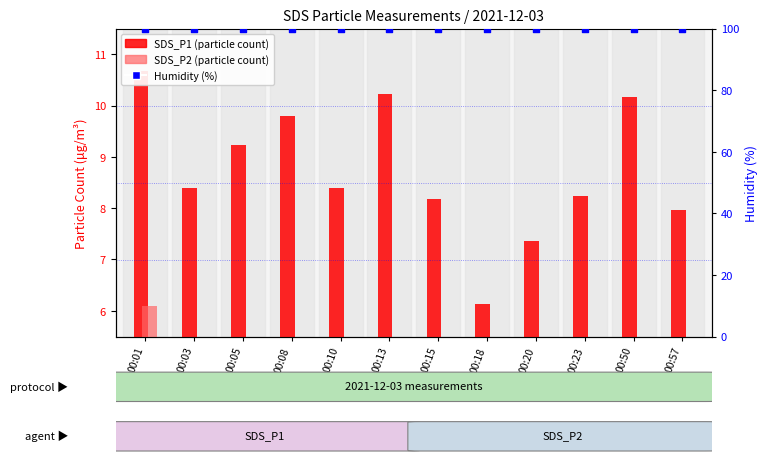

At which category is the sum across all series the highest?

00:01